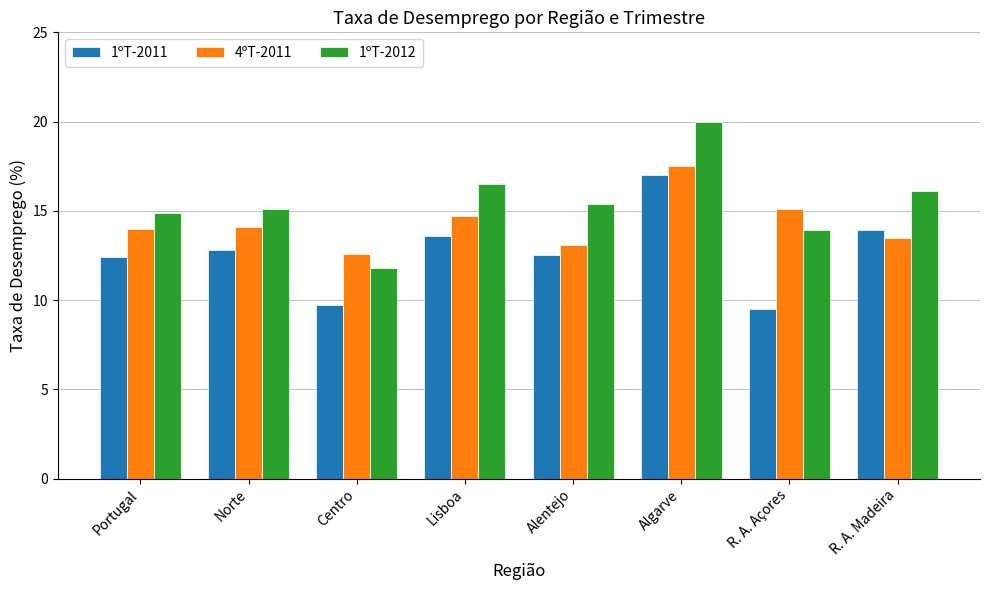

Count the number of categories in the chart.

8